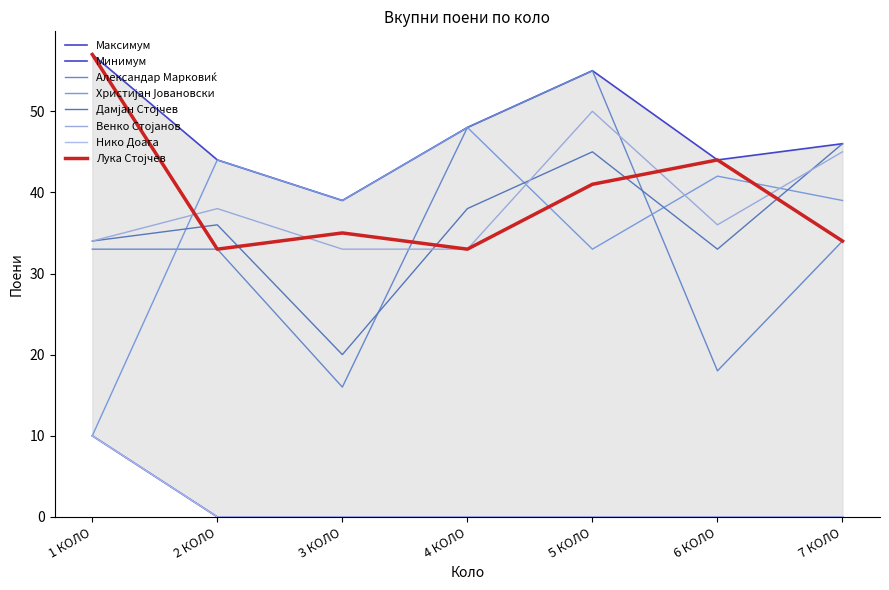

At which label is Лука Стојчев closest to 45?

6 КОЛО